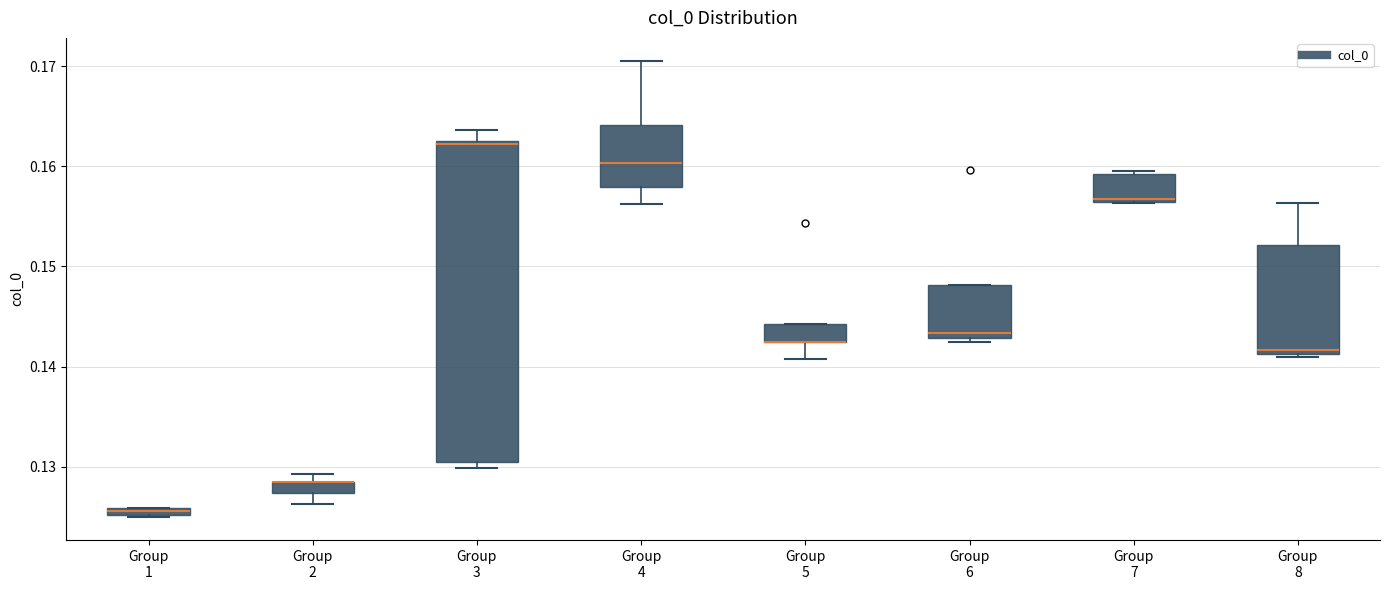

Where is the upper edge of the box for Group 2 on the y-axis? The values are not printed on the chart, so give them approximately, as read against the axis.

0.129